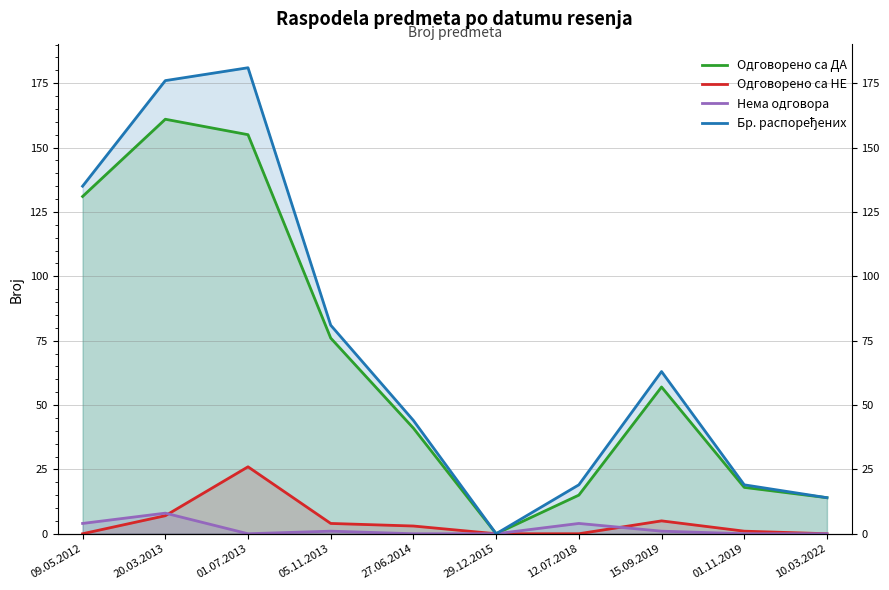

At how many categories does at least one series exceed 25?

6